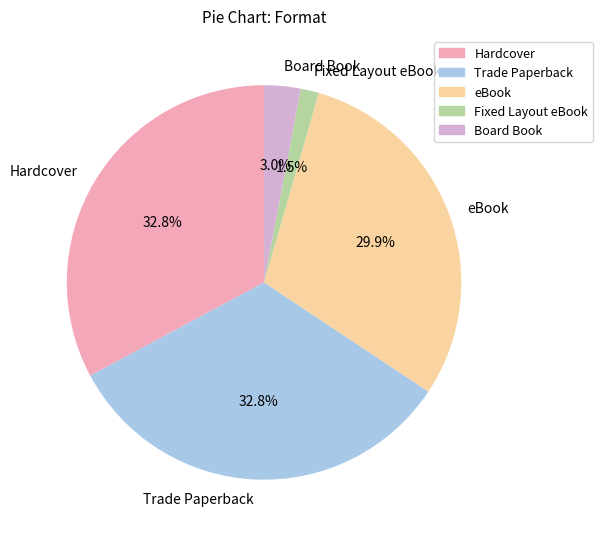

True or false: Board Book accounts for 3% of the total.

True